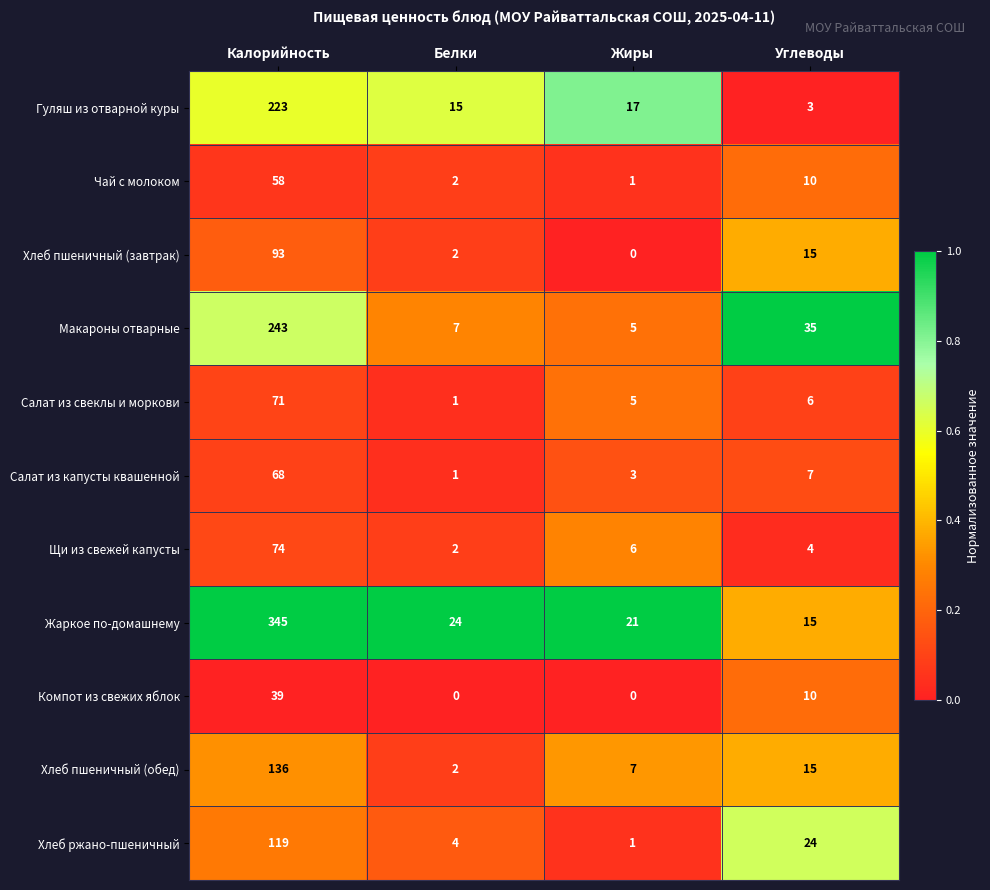

Rank the series by their maximum value, from highest to lowest.

Жаркое по-домашнему, Макароны отварные, Гуляш из отварной куры, Хлеб пшеничный (обед), Хлеб ржано-пшеничный, Хлеб пшеничный (завтрак), Щи из свежей капусты, Салат из свеклы и моркови, Салат из капусты квашенной, Чай с молоком, Компот из свежих яблок